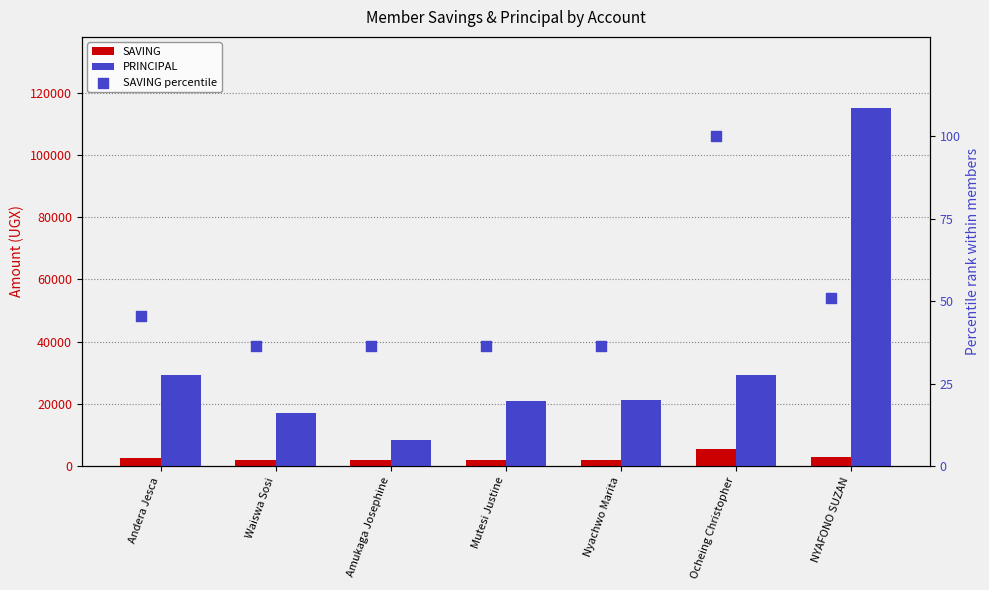

What are all the series names shown in the legend?

SAVING, PRINCIPAL, SAVING percentile